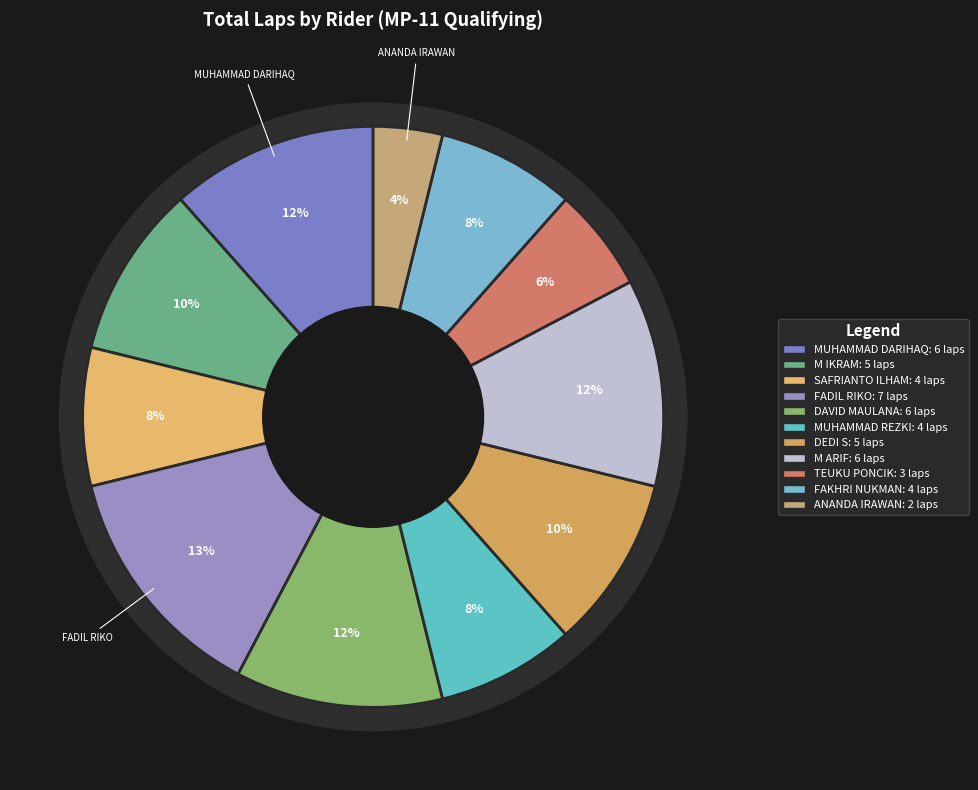

True or false: TEUKU PONCIK accounts for 6% of the total.

True